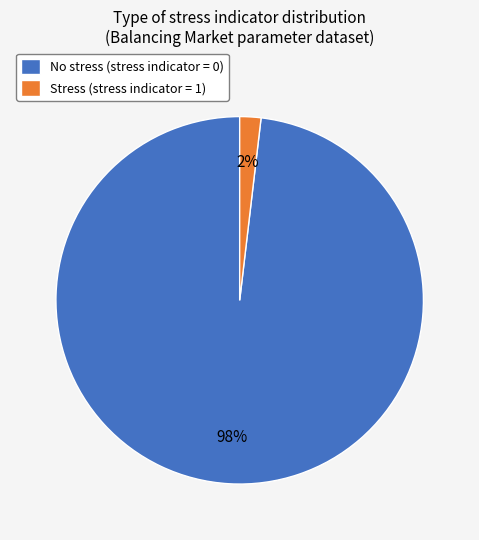

The No stress (stress indicator = 0) slice represents 98% of the pie. True or false?

True